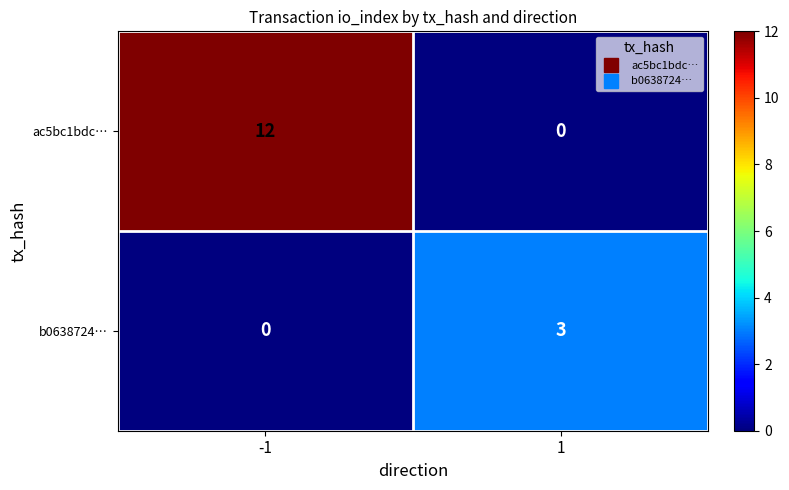

Reading right to left, list all the values displayed in this chart.

ac5bc1bdc…: 1=0	-1=12
b0638724…: 1=3	-1=0